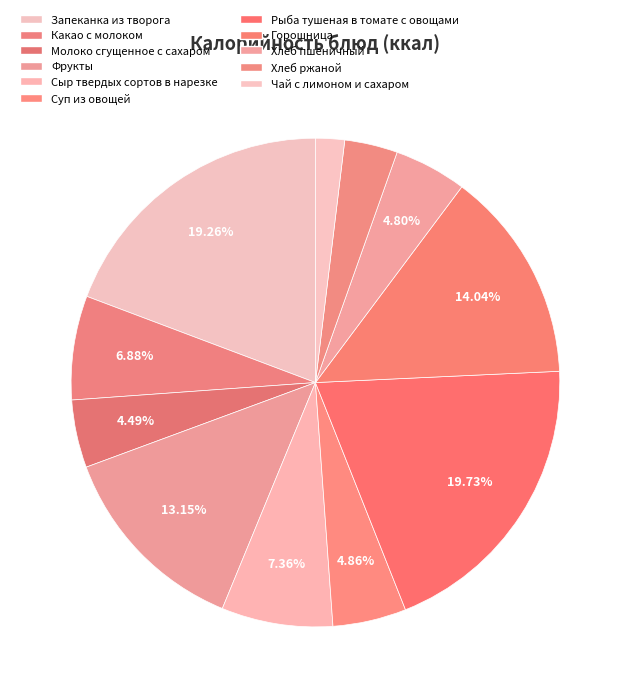

Which slice is the largest?

Рыба тушеная в томате с овощами